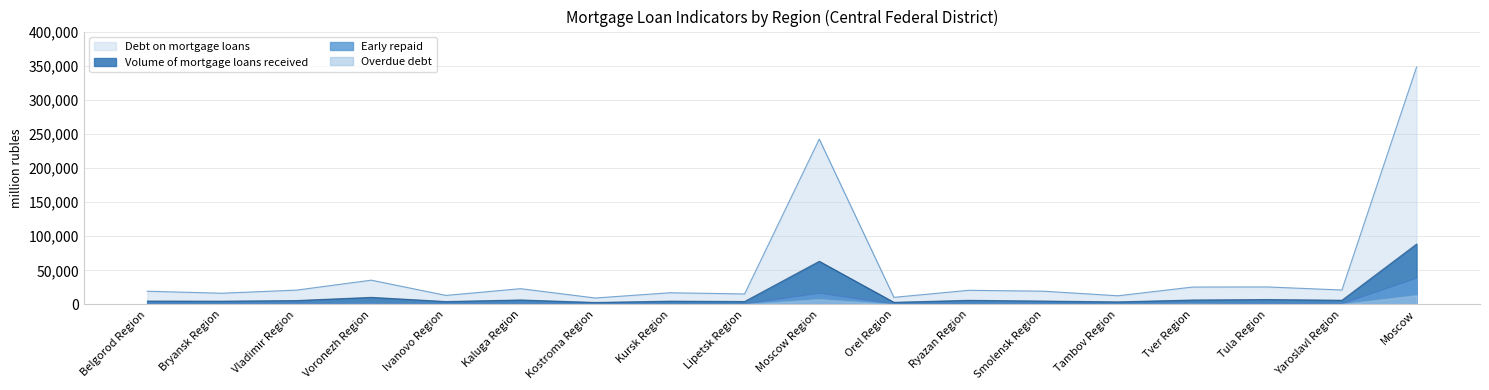

True or false: Volume of mortgage loans received has more than 1 points higher than both neighbors.

True